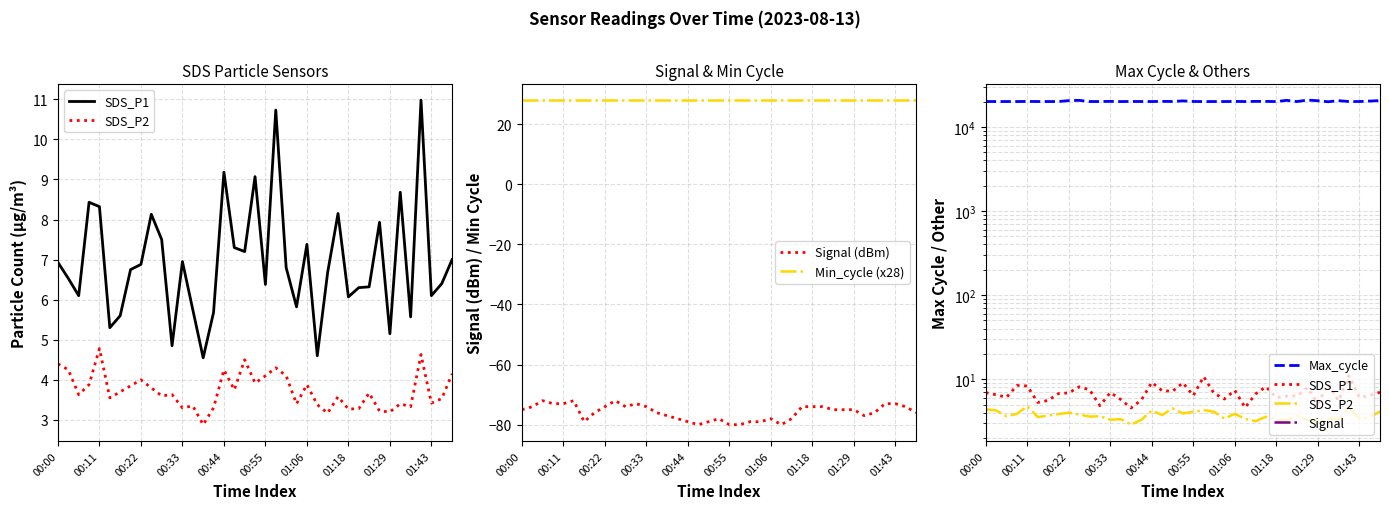

At how many categories does at least one series exceed 19593?

39